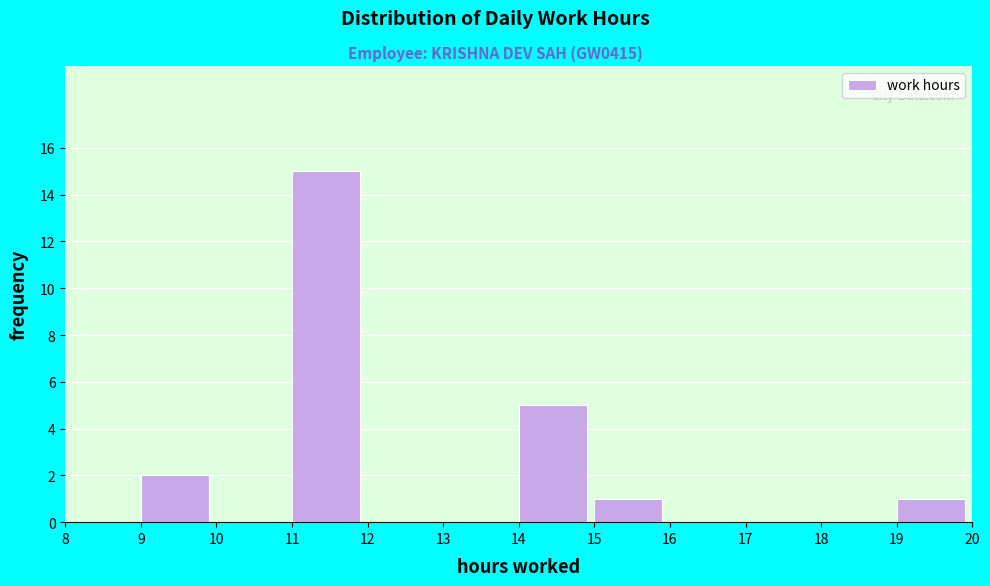

How tall is the bar that spans 19 to 20 on the x-axis? The values are not printed on the chart, so give them approximately, as read against the axis.

1